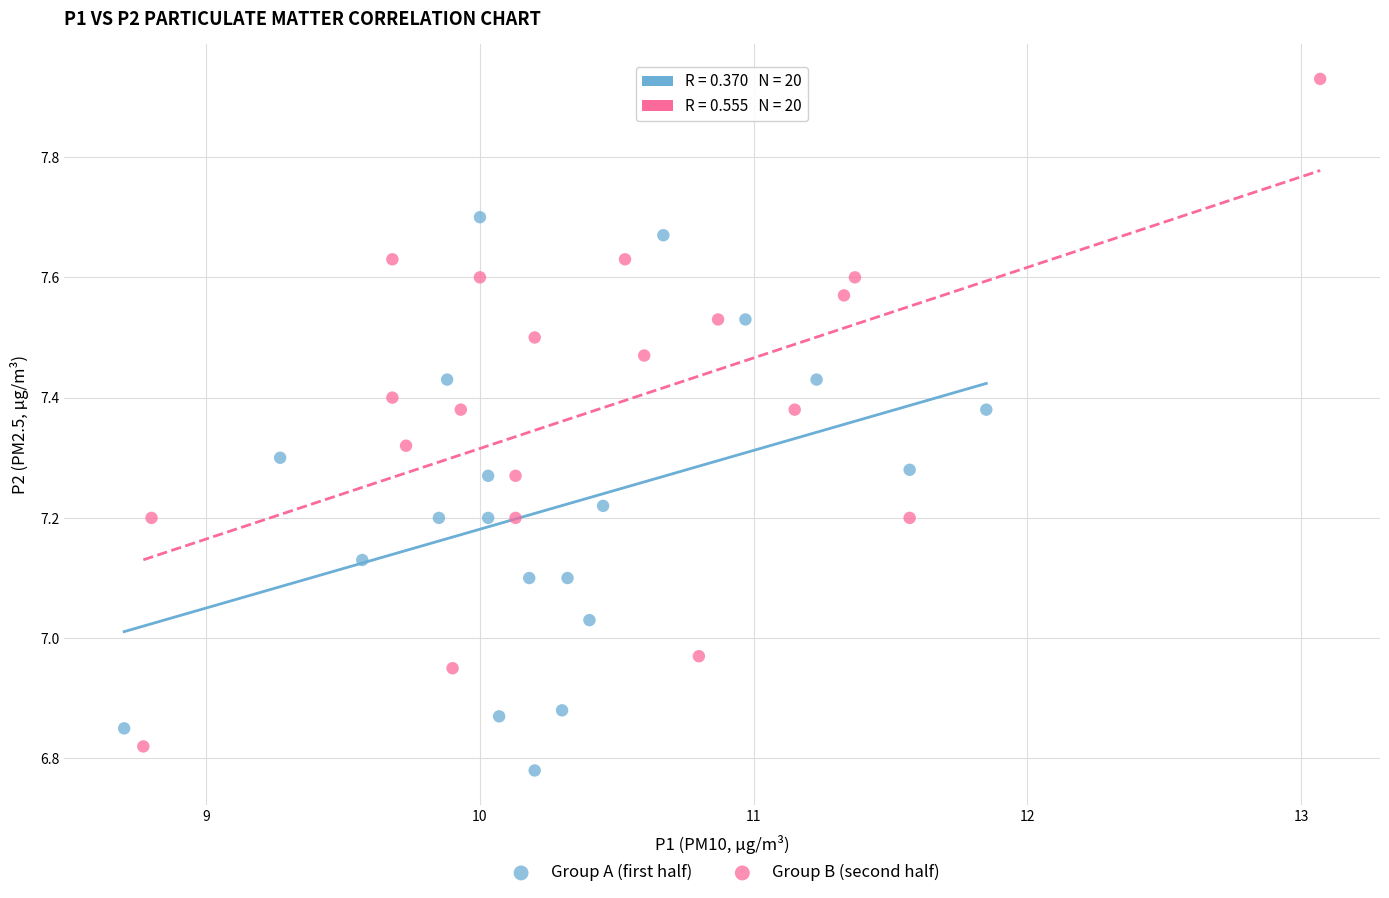

Which series reaches the maximum Y coordinate?

Group B (second half)